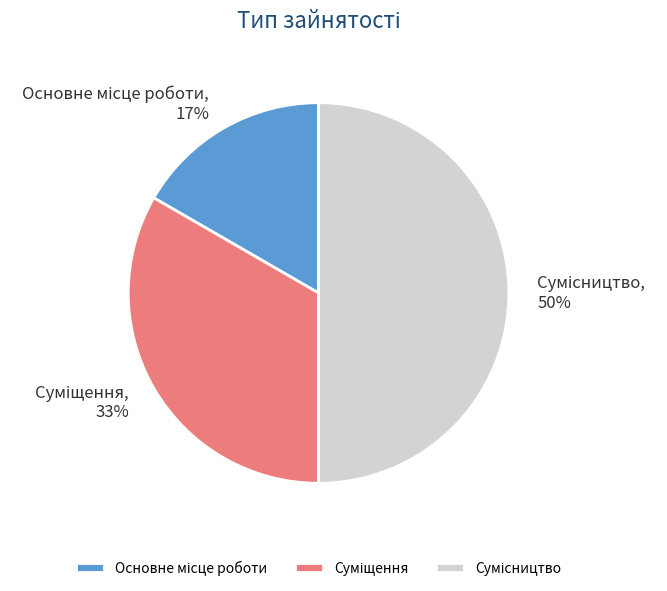

To the nearest percent, what is the difference between the largest and smallest slice percentages?

33%